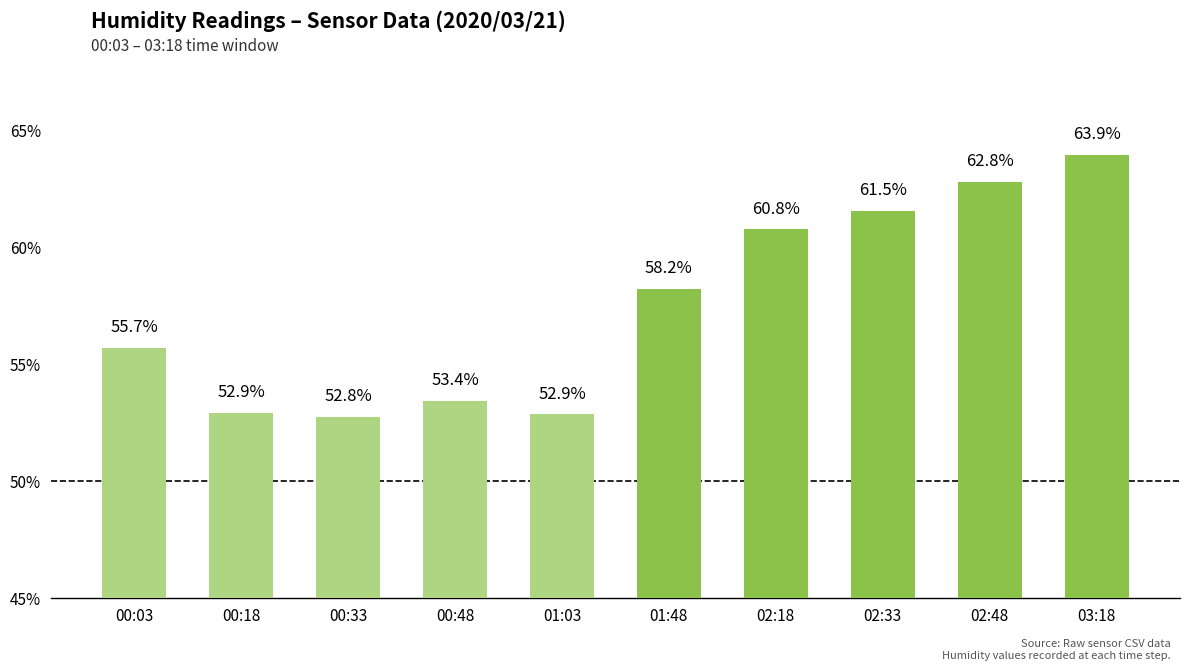

What is the minimum value shown in the chart?

52.8